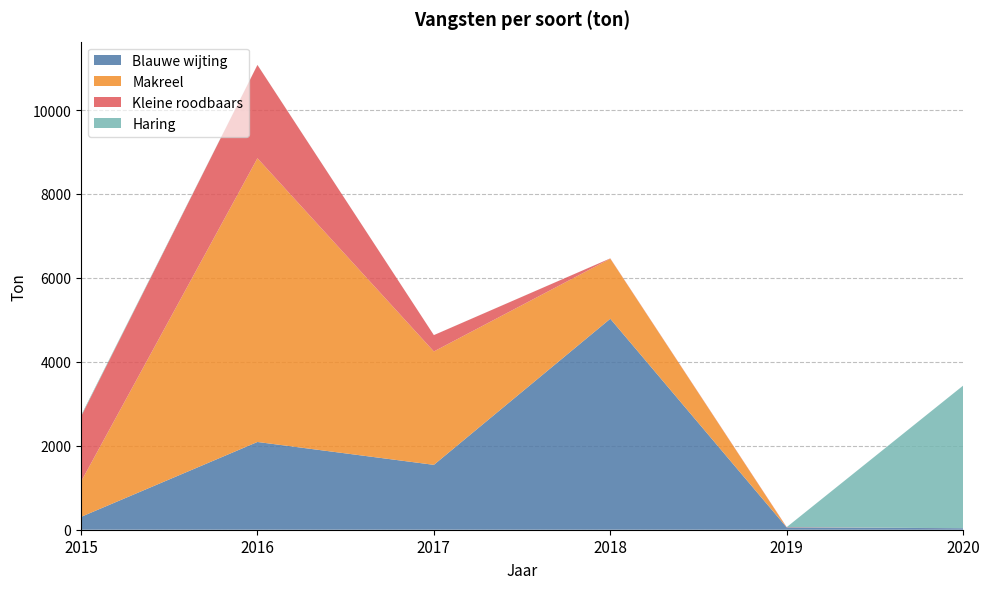

Reading left to right, list all the values displayed in this chart.

Blauwe wijting: 306	2091	1546	5027	55	36
Makreel: 840	6761	2702	1431	0	0
Kleine roodbaars: 1552	2223	389	7	7	0
Haring: 25	2	1	1	0	3398